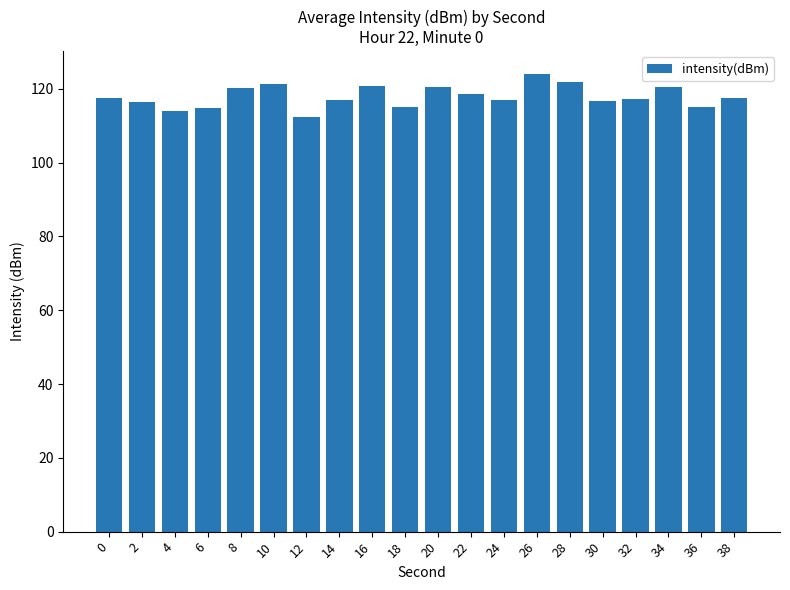

Is it true that the value at 12 is 112.3?

True